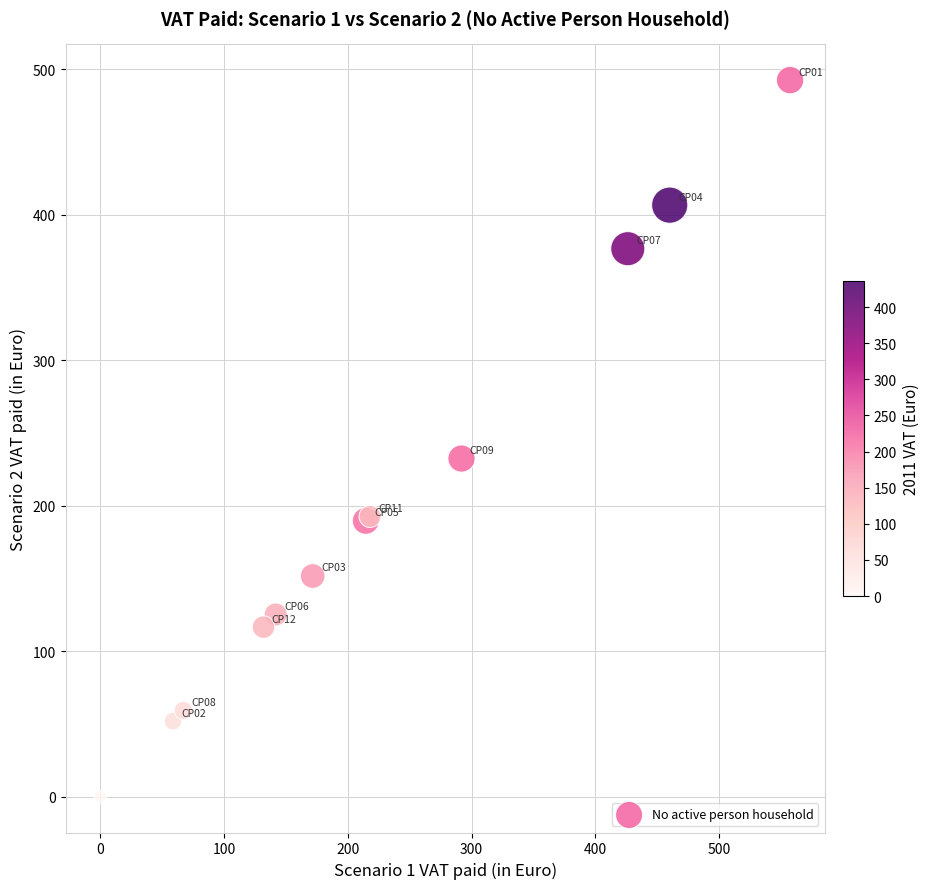

What Y value in the scatter plot is closest to 246?

232.5